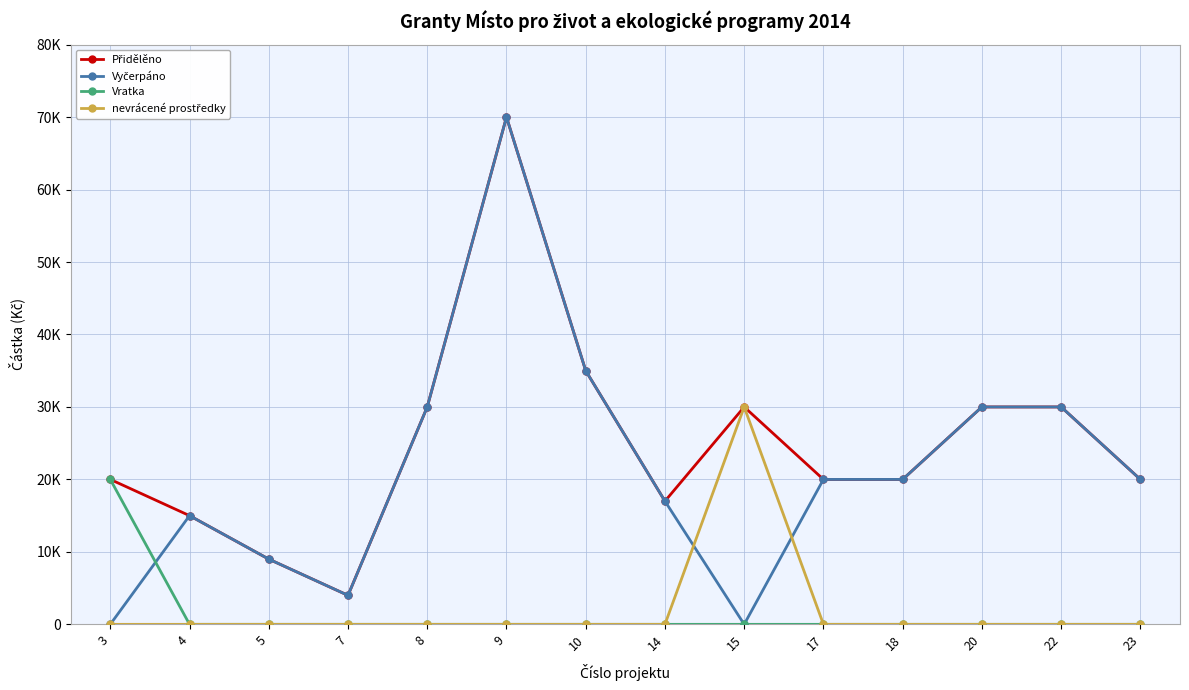

Is this an area chart (filled region under the line)?

No